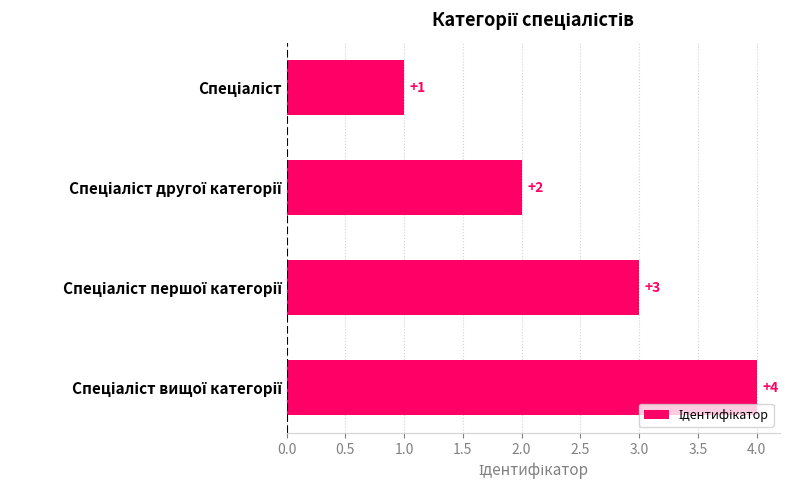

Count the number of data series in this chart.

1